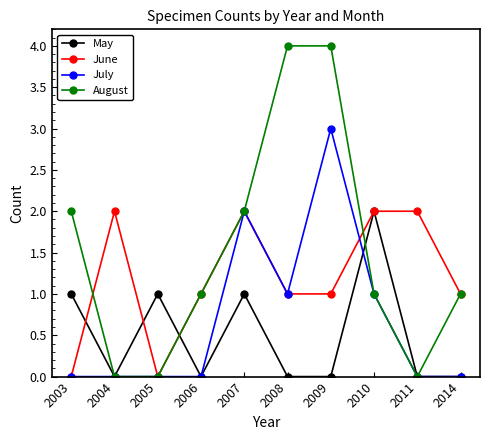

True or false: August and May intersect in this chart.

True